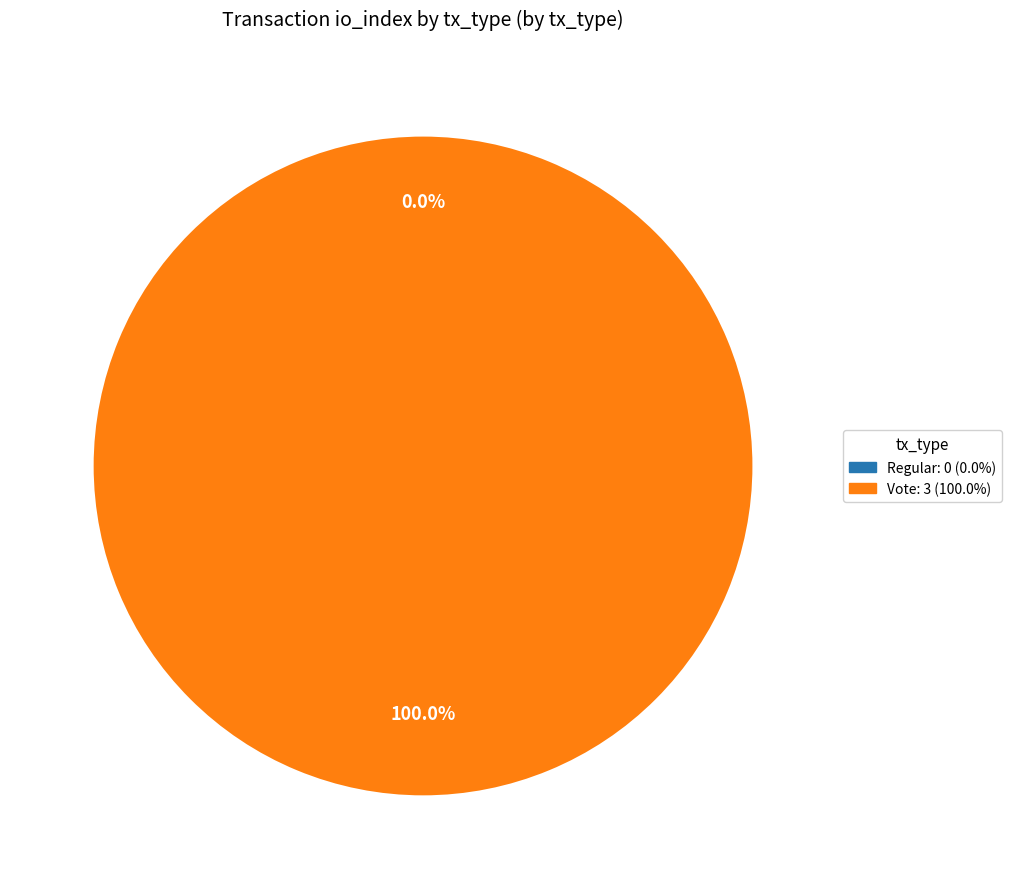

Rank the categories by value from highest to lowest.

Vote, Regular